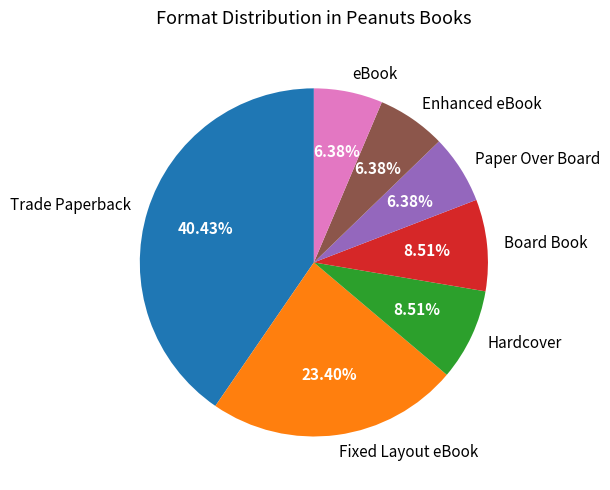

Does Fixed Layout eBook represent more than half of the total?

No